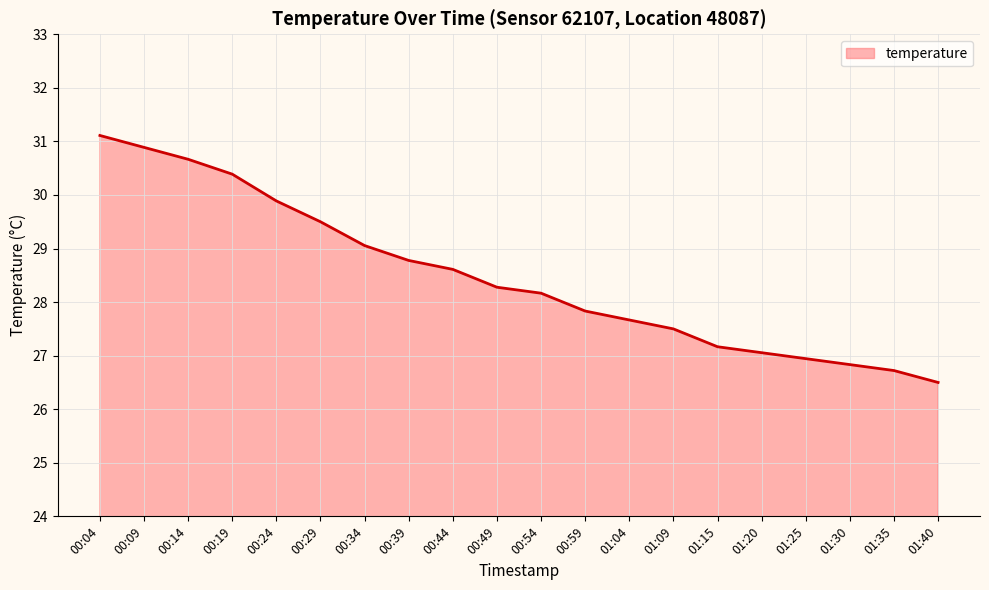

What position from the left is 00:04?

1